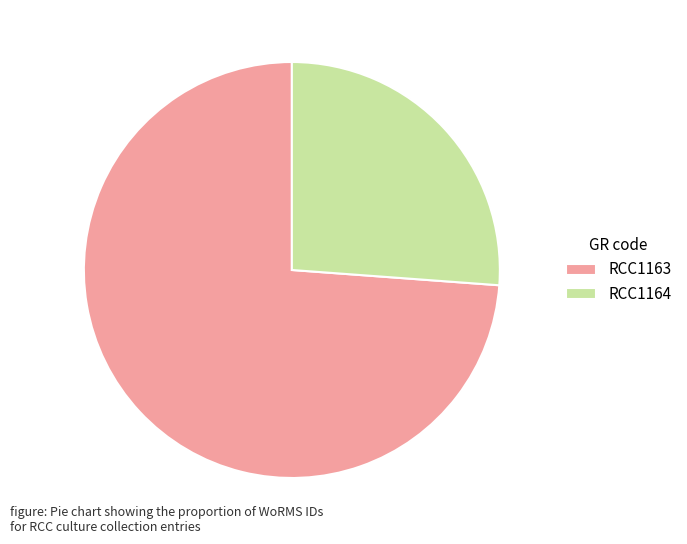

What is the smallest slice in the pie chart?

RCC1164